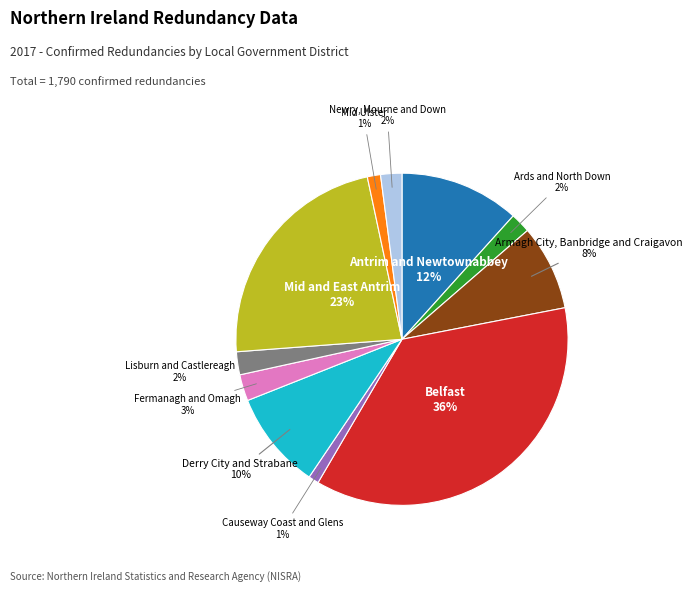

Is there any slice that represents more than half of the pie?

No